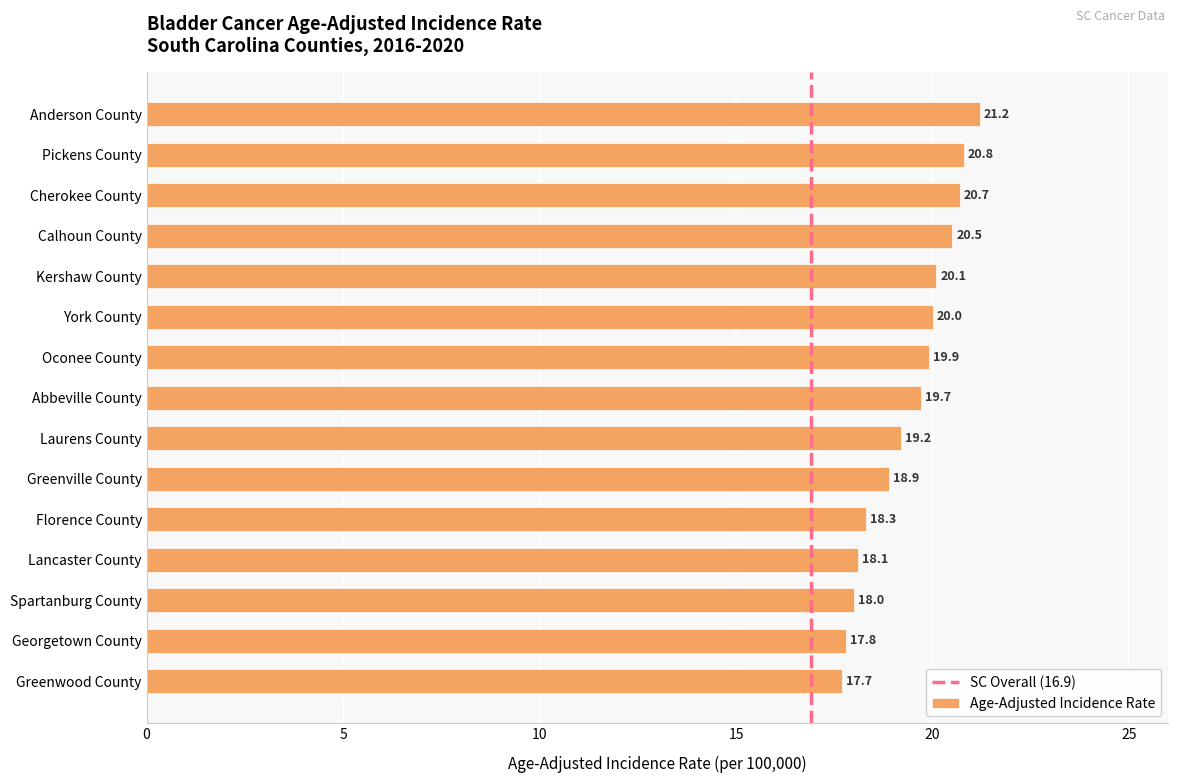

List the labels in order of value, smallest first.

Greenwood County, Georgetown County, Spartanburg County, Lancaster County, Florence County, Greenville County, Laurens County, Abbeville County, Oconee County, York County, Kershaw County, Calhoun County, Cherokee County, Pickens County, Anderson County